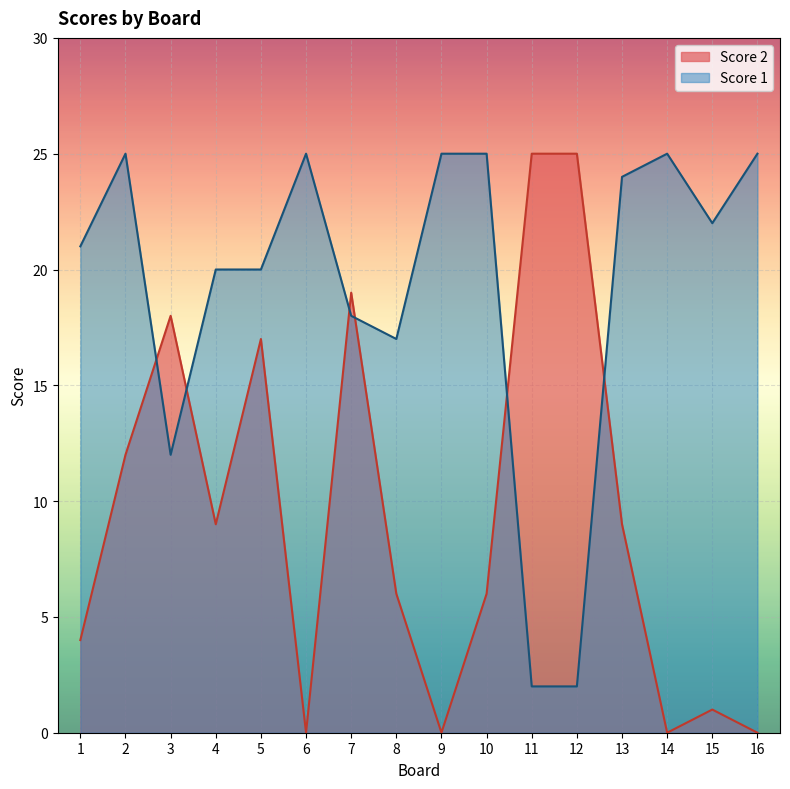

Does the chart display data point markers on the line(s)?

No